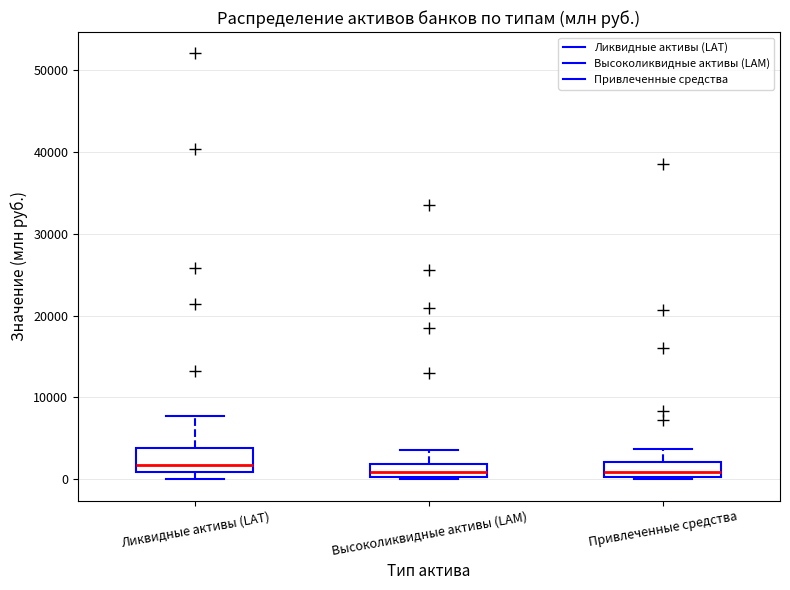

Which box is the tallest, from its lower edge to its upper edge?

Ликвидные активы (LAT)